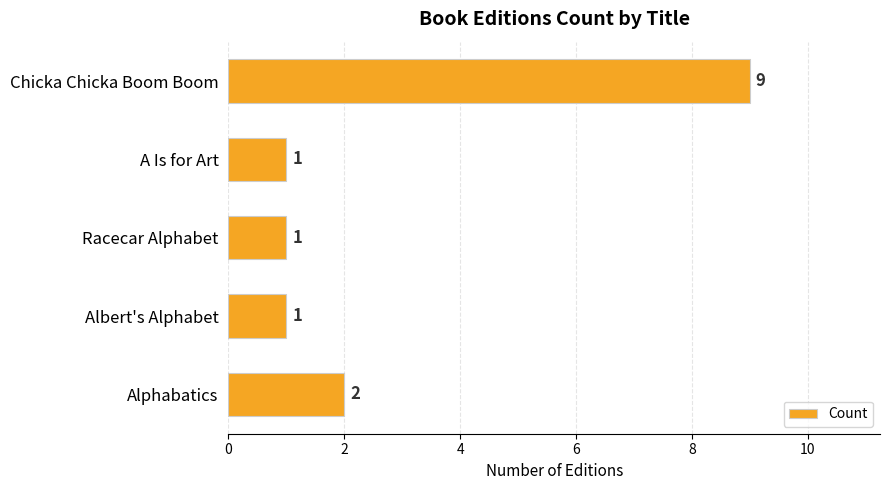

Is it true that the value at A Is for Art is 1?

True